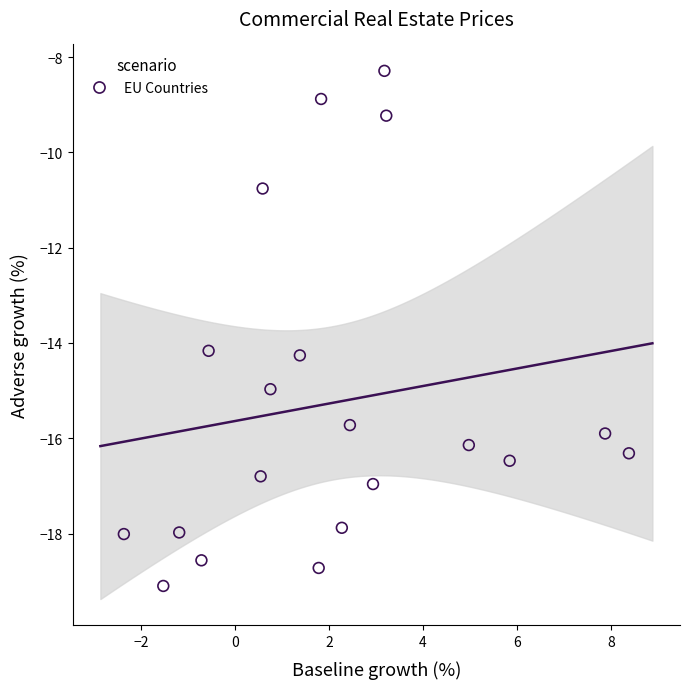

What is the range of X values (max minus min)?

10.8